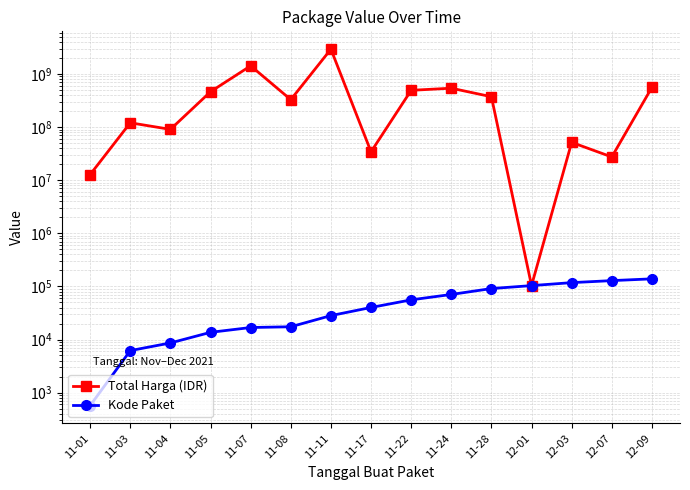

What is the difference between the maximum and minimum values in the Kode Paket series?

138277.0